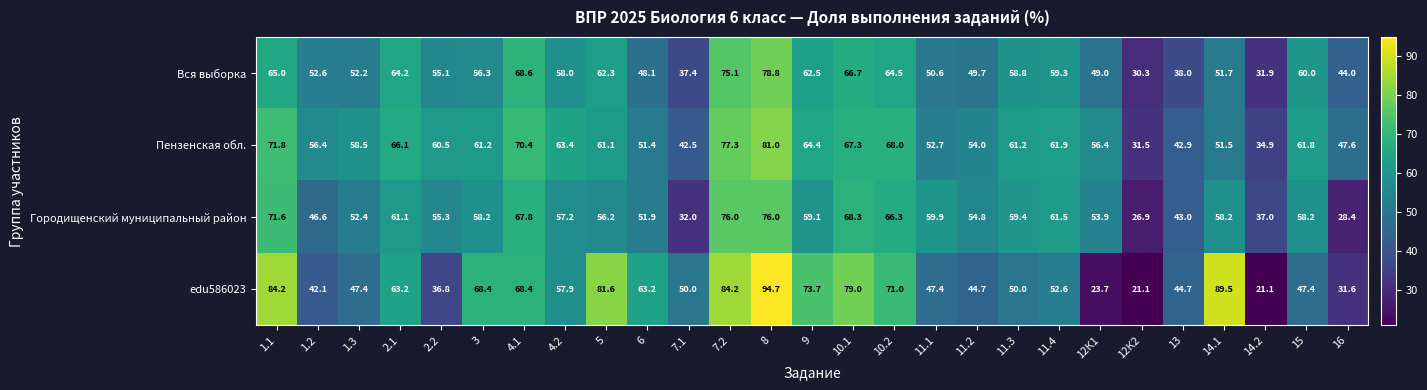

Is it true that edu586023 equals 89.5 at 14.1?

True